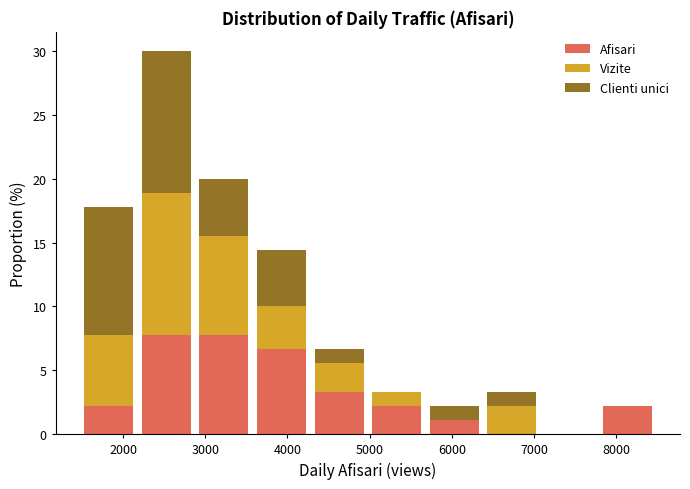

What is the total height of the stacked bar covering 7800 to 8500 on the x-axis? Neither the bar edges nor the heights are printed on the chart, so give them approximately, as read against the axes.

2.0